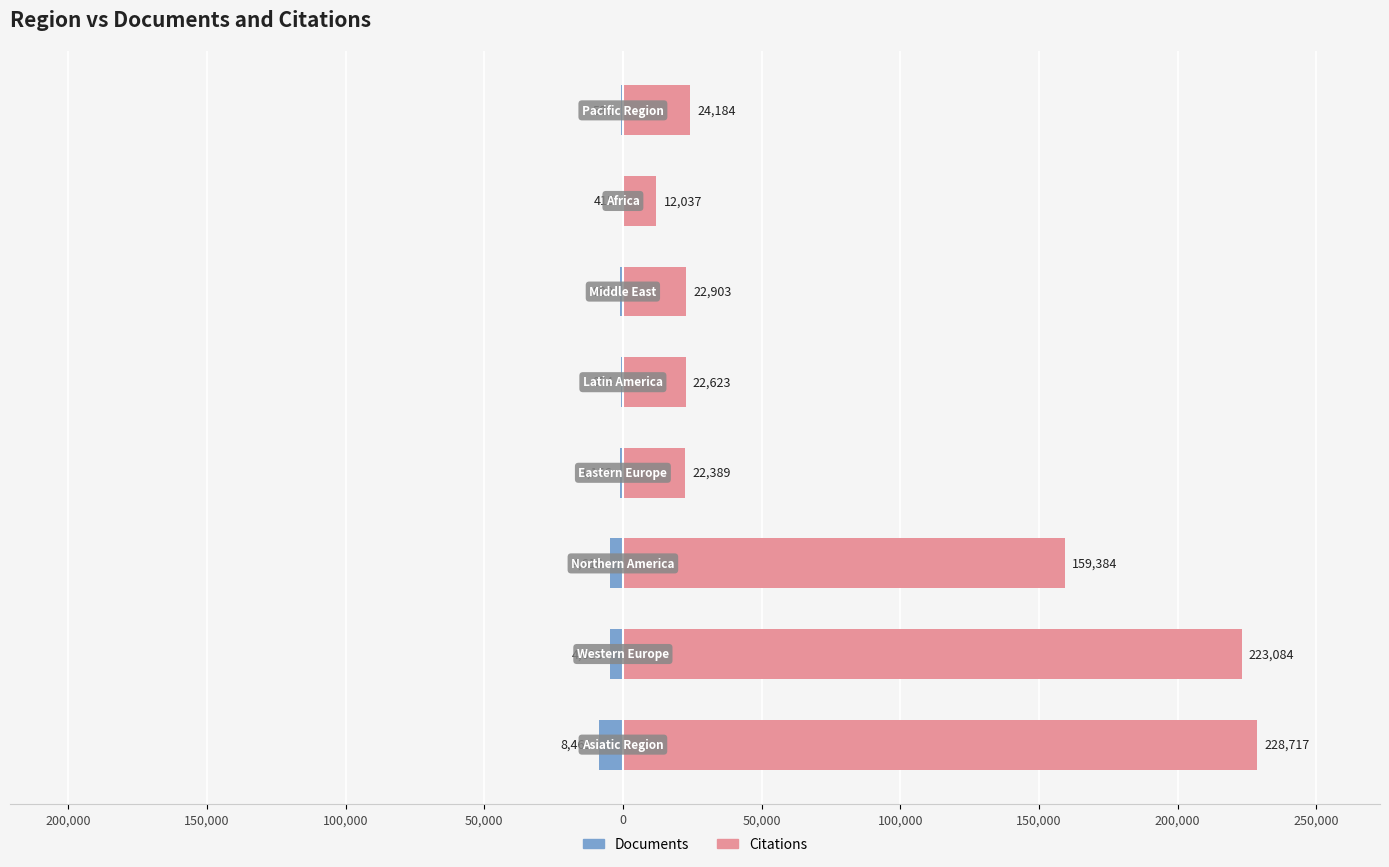

List the series in order of their overall mean, lowest first.

Documents, Citations